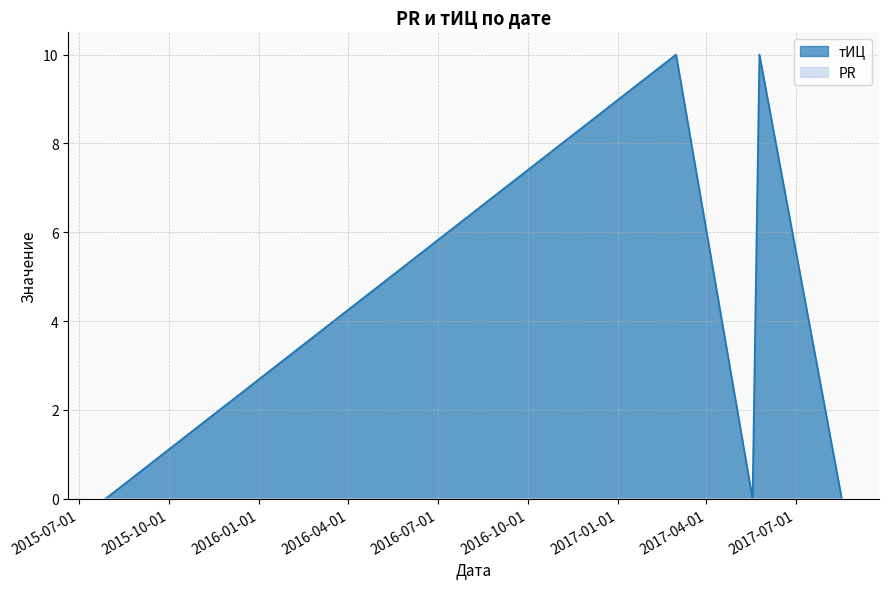

True or false: the data shows 6 at 2017-05-25.

False